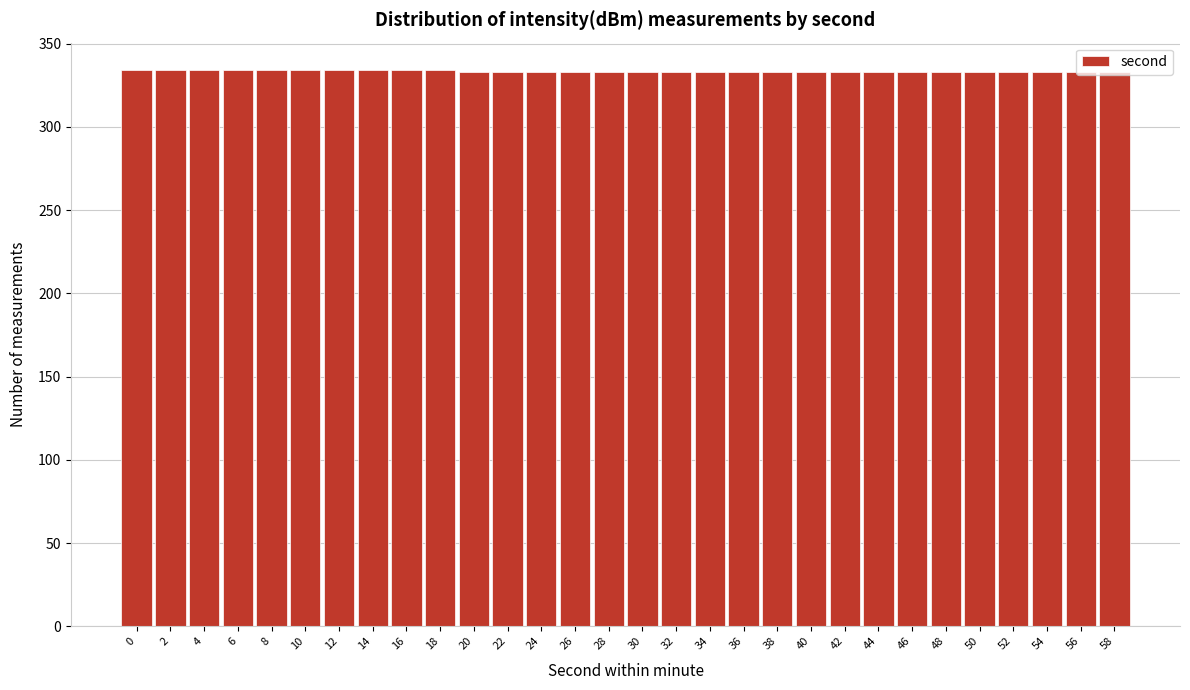

What is the value of the 29th bar from the left?

333